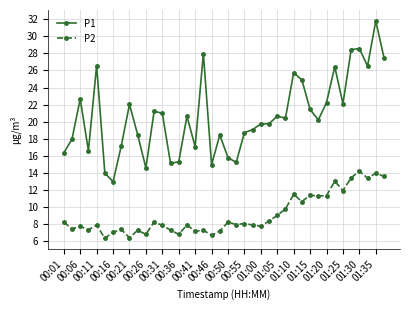

How many lines are shown in the chart?

2